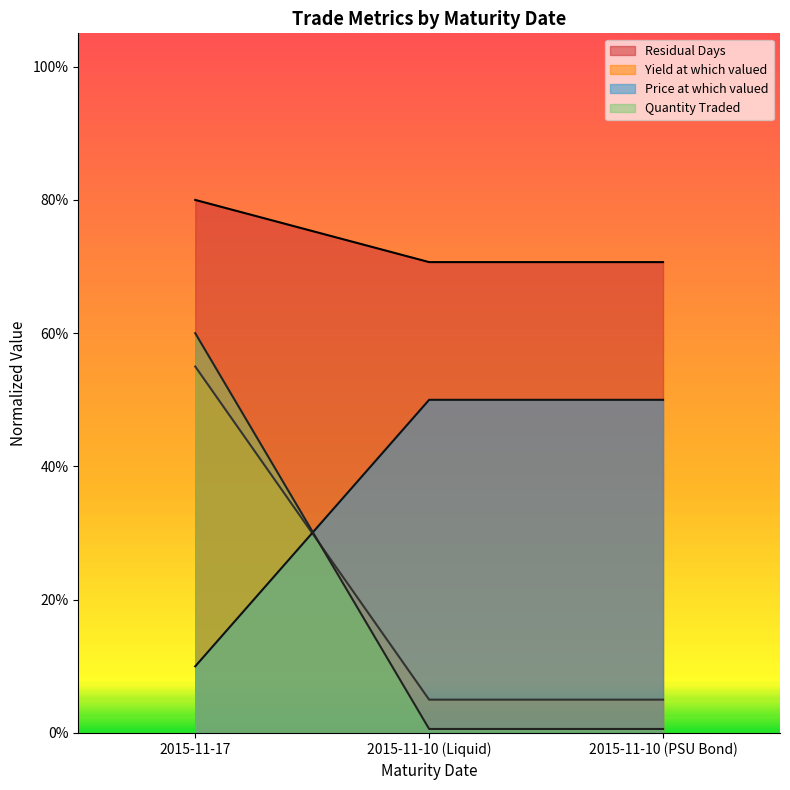

Which series has the widest spread of values?

Quantity Traded